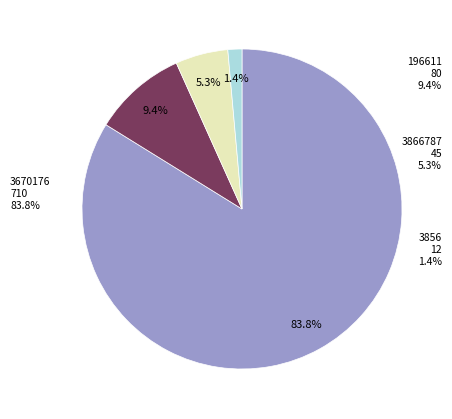

To the nearest percent, what is the average slice percentage?

25%